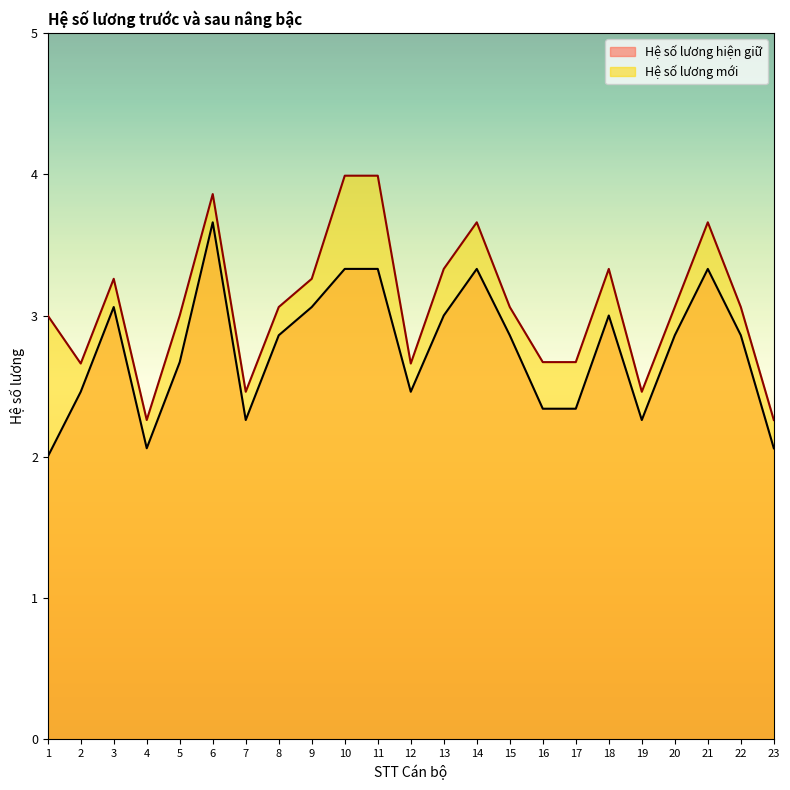

True or false: Hệ số lương mới has more than 1 interior local peaks.

True